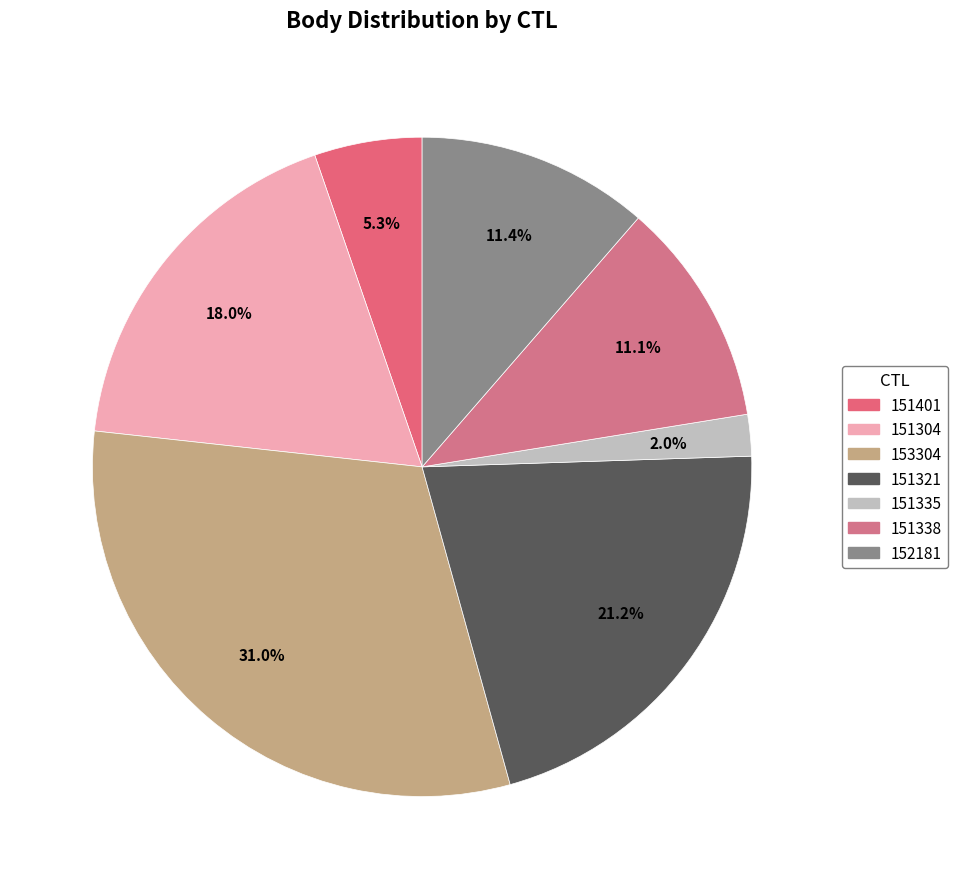

How many slices are in this pie chart?

7